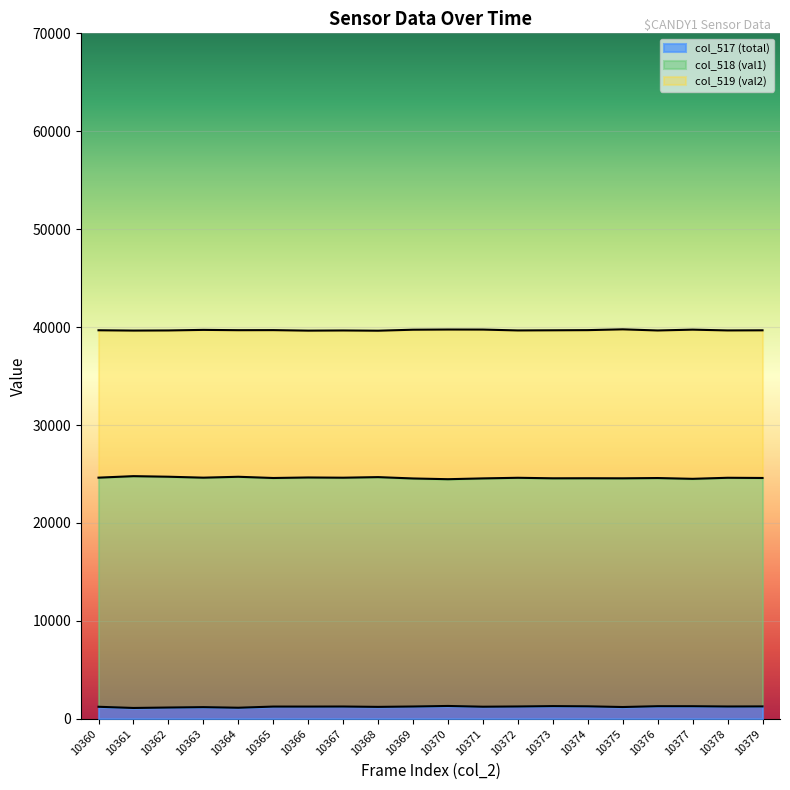

What is the difference between the highest and lowest values at 10370?

38440